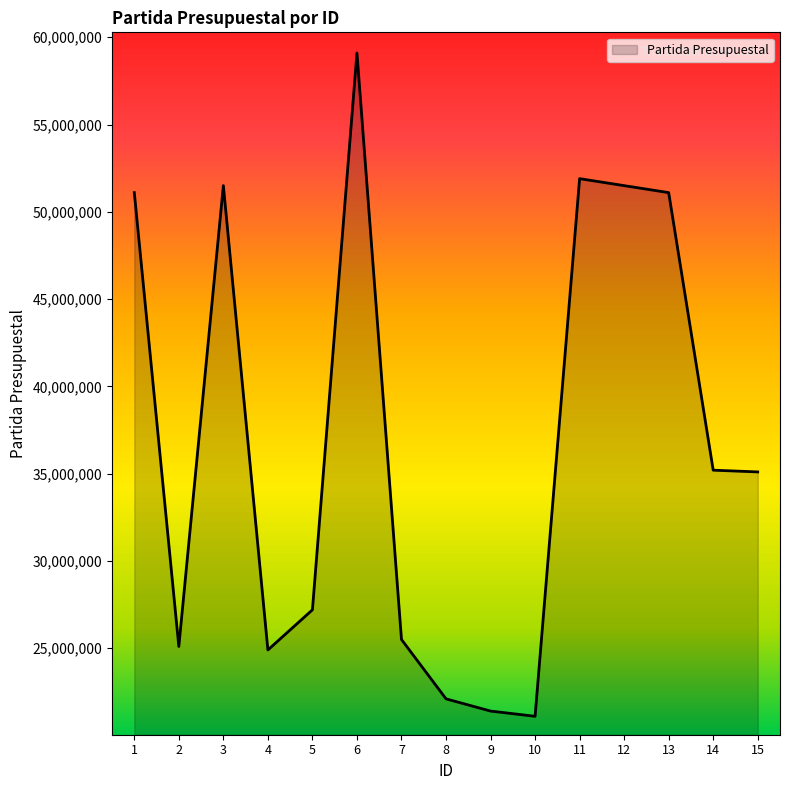

What is the minimum value shown in the chart?

21100001